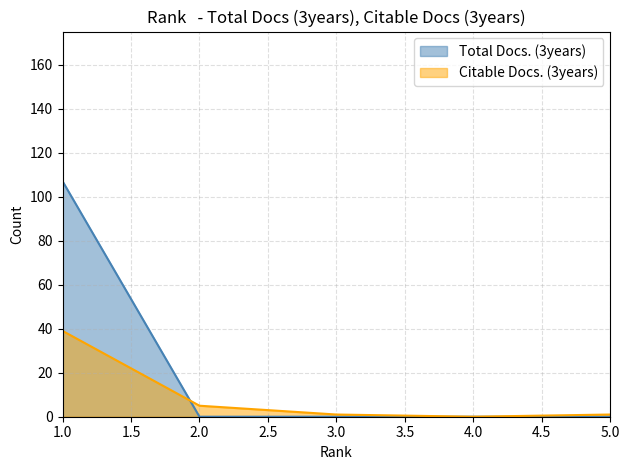

Between which two adjacent categories do Total Docs. (3years) and Citable Docs. (3years) first intersect?

1.0 and 2.0